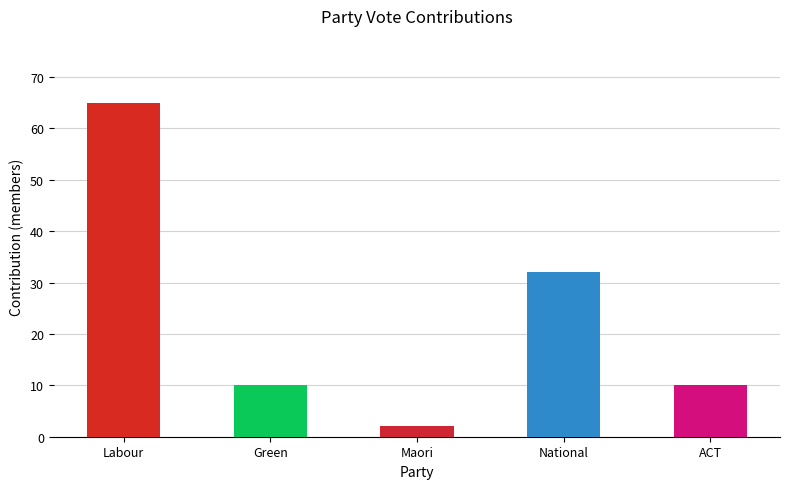

What is the sum of the values at Maori and National?

34